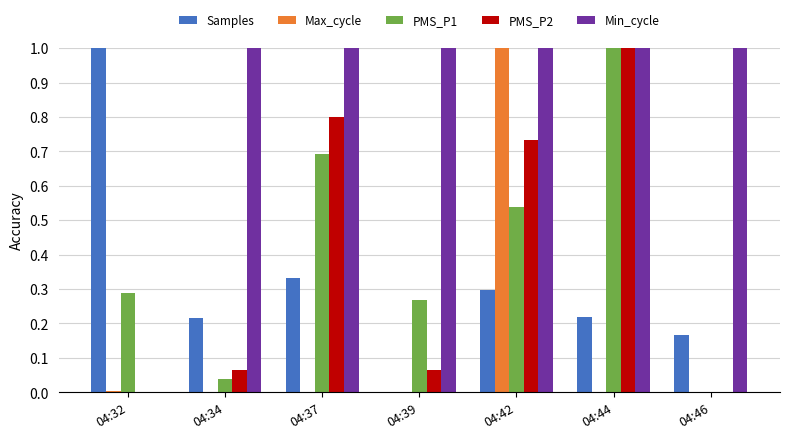

The value of Samples at 04:32 is 1.0. True or false?

True